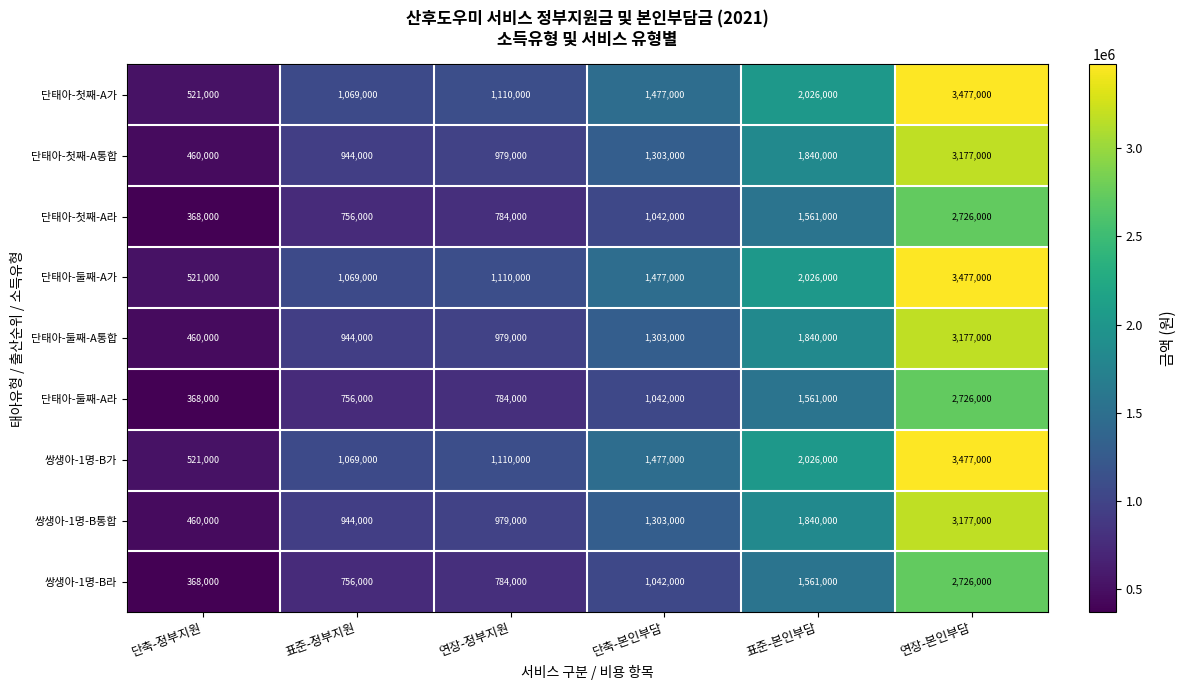

At how many categories does at least one series exceed 2094830?

1